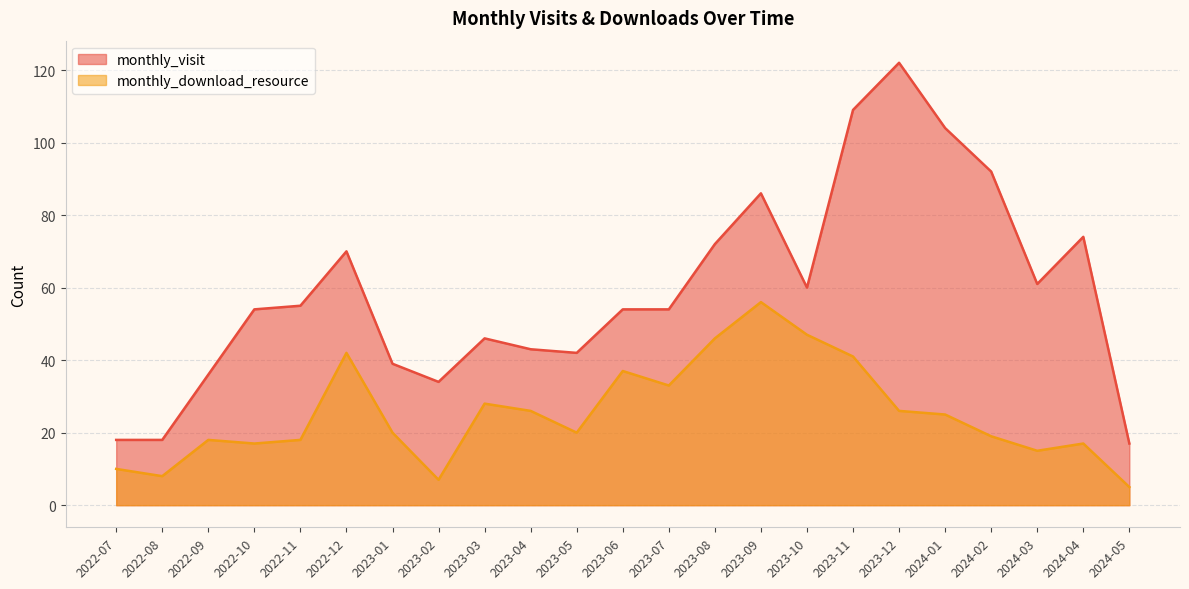

True or false: monthly_visit and monthly_download_resource cross at least once.

False